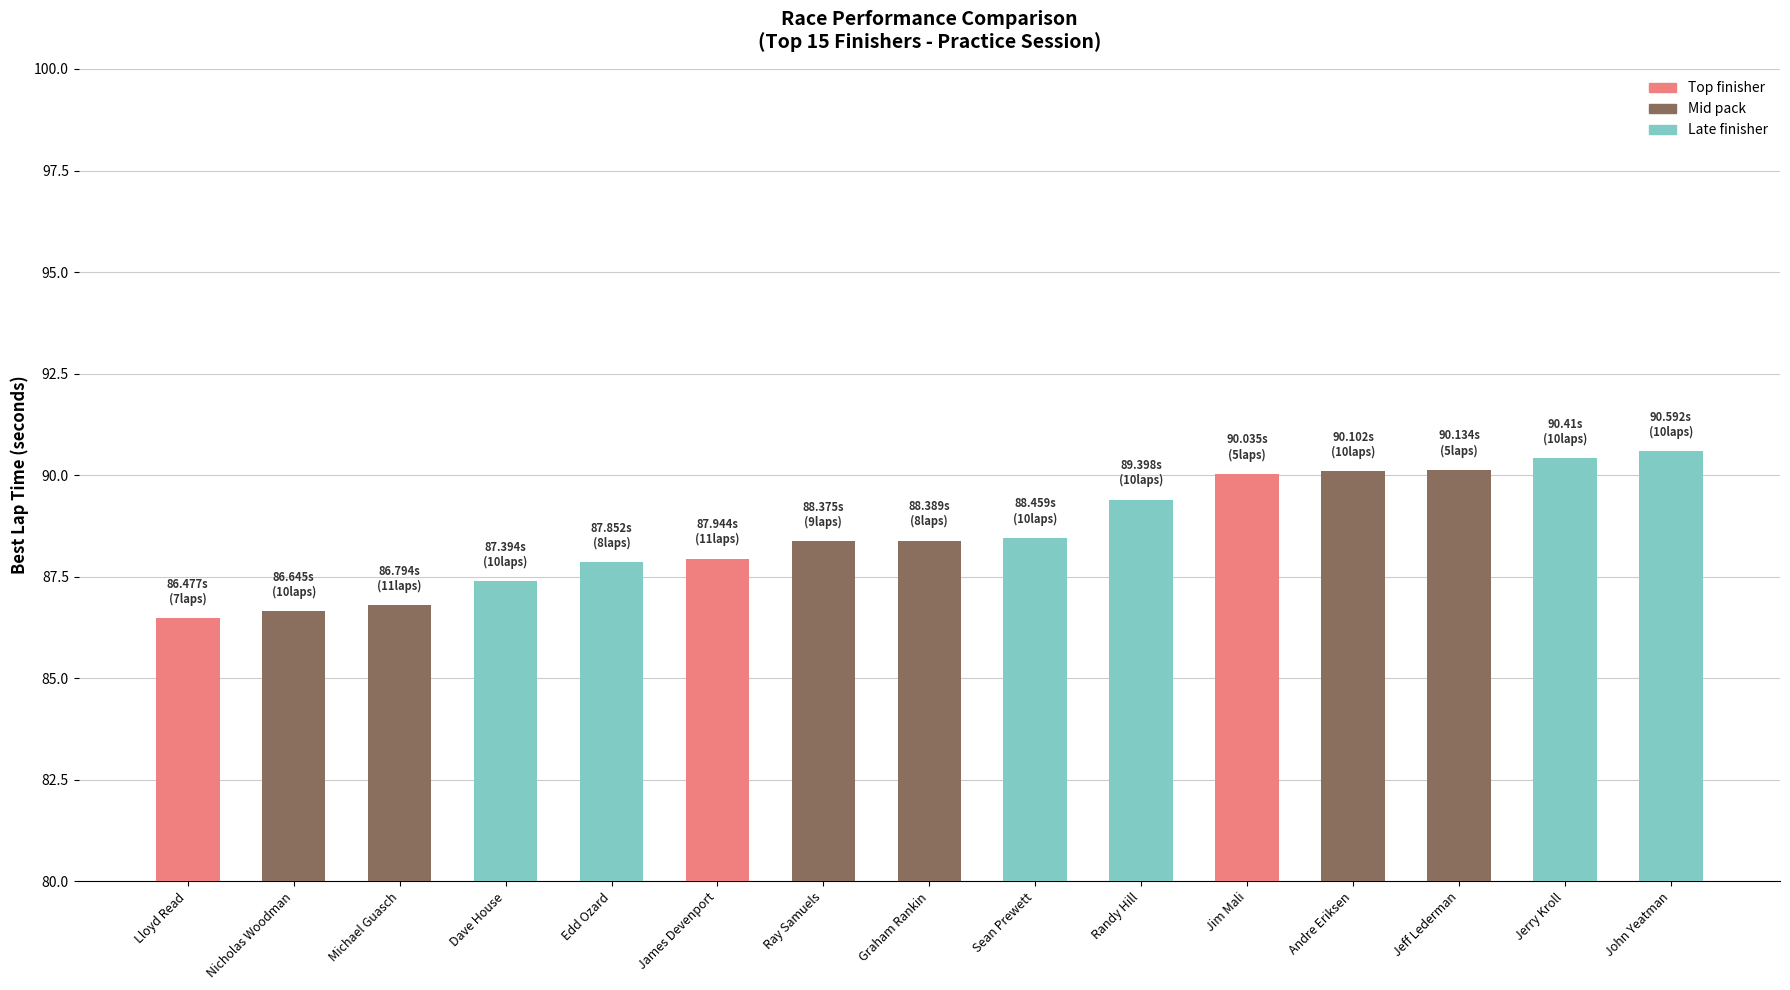

Between Randy Hill and Jim Mali, which is larger?

Jim Mali